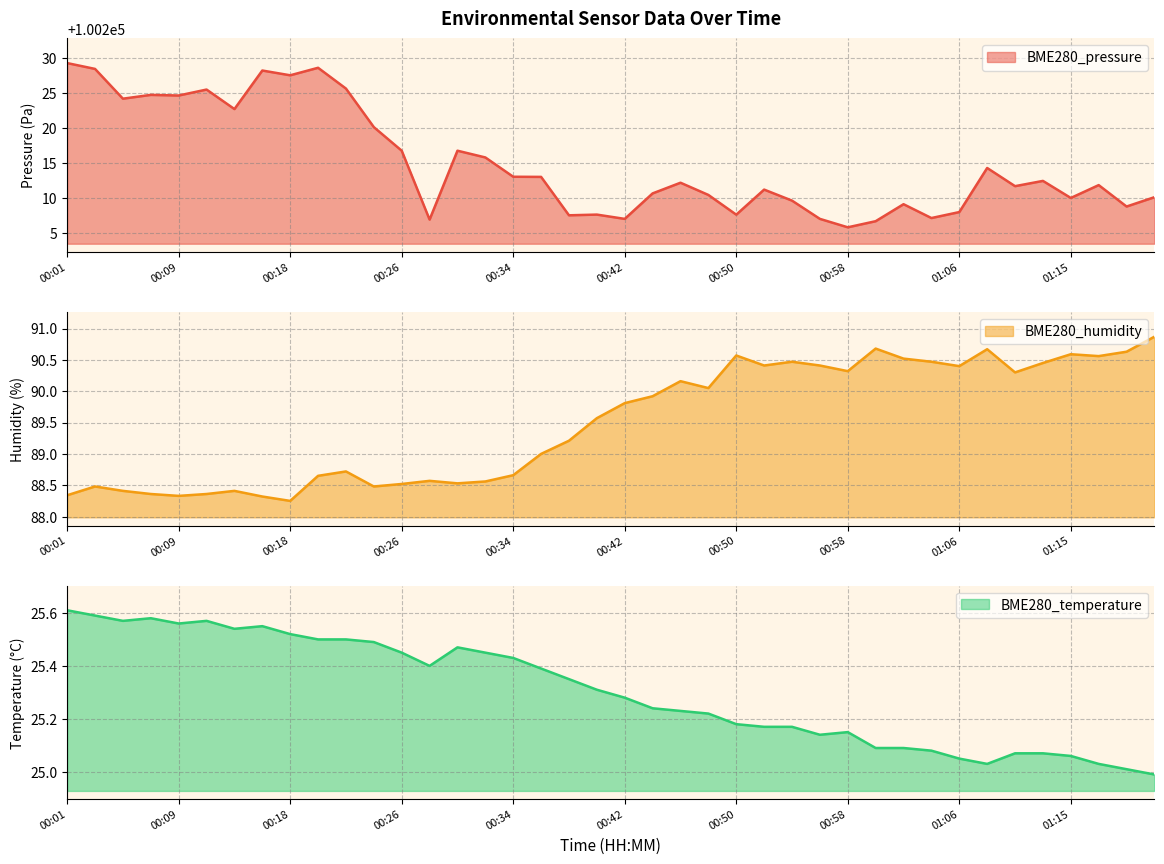

How many values in the BME280_pressure series exceed 100212?

20